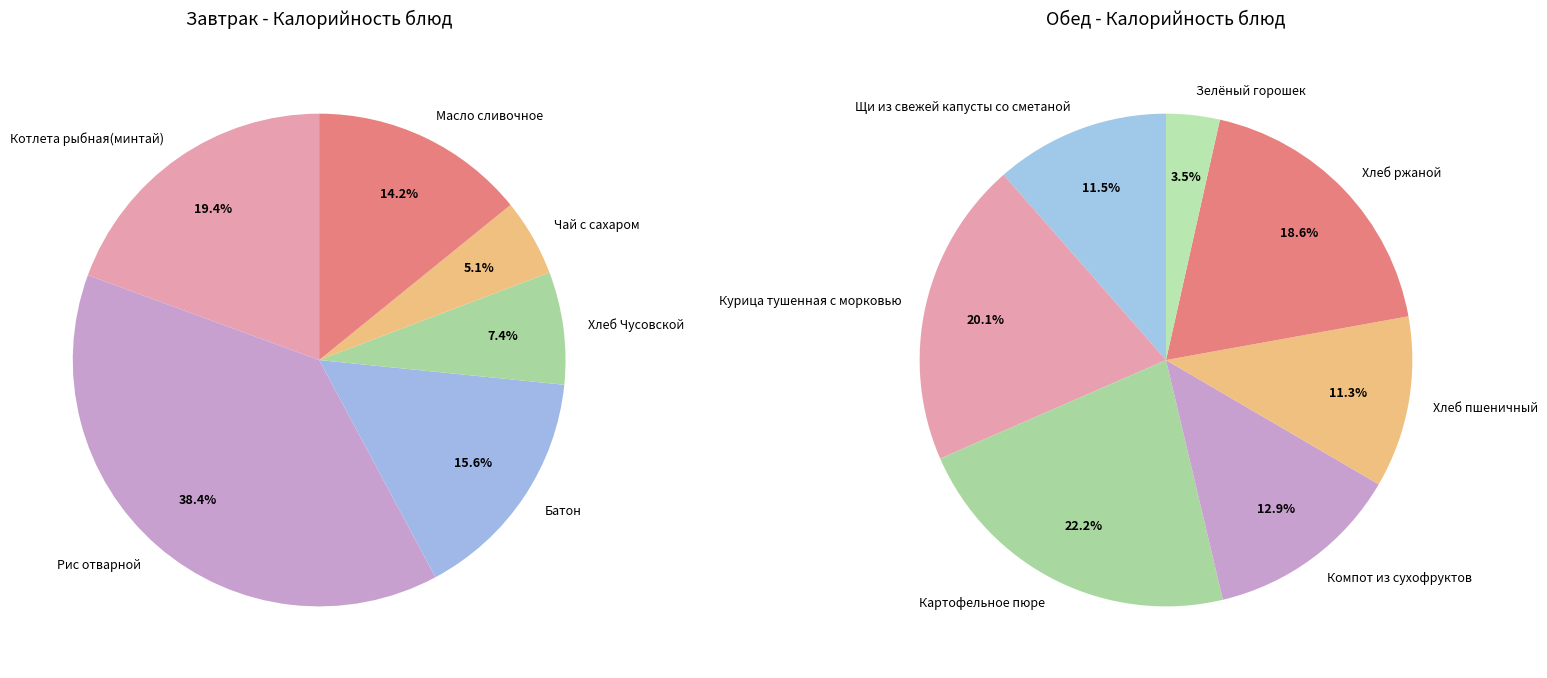

Which series has the largest range (max minus min)?

Завтрак